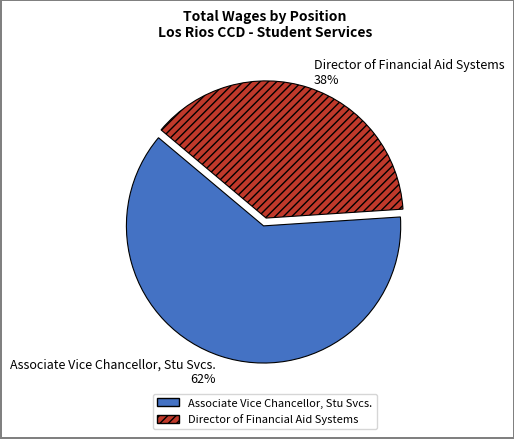

What percentage is the Associate Vice Chancellor, Stu Svcs. slice, to the nearest percent?

62%